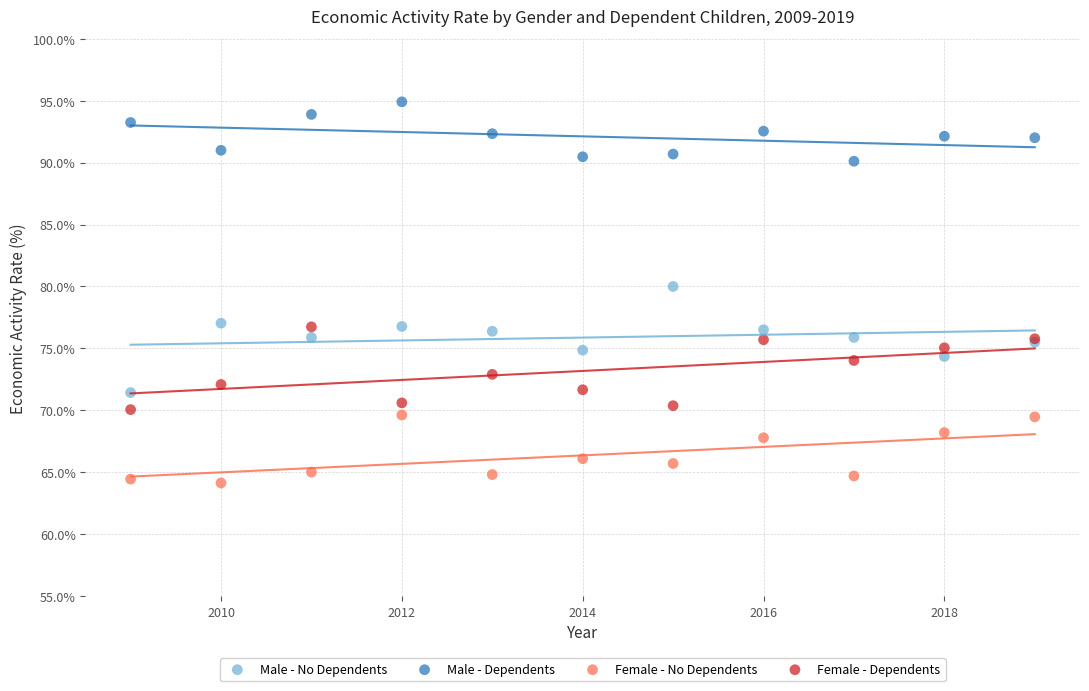

Which series reaches the maximum Y coordinate?

Male - Dependents